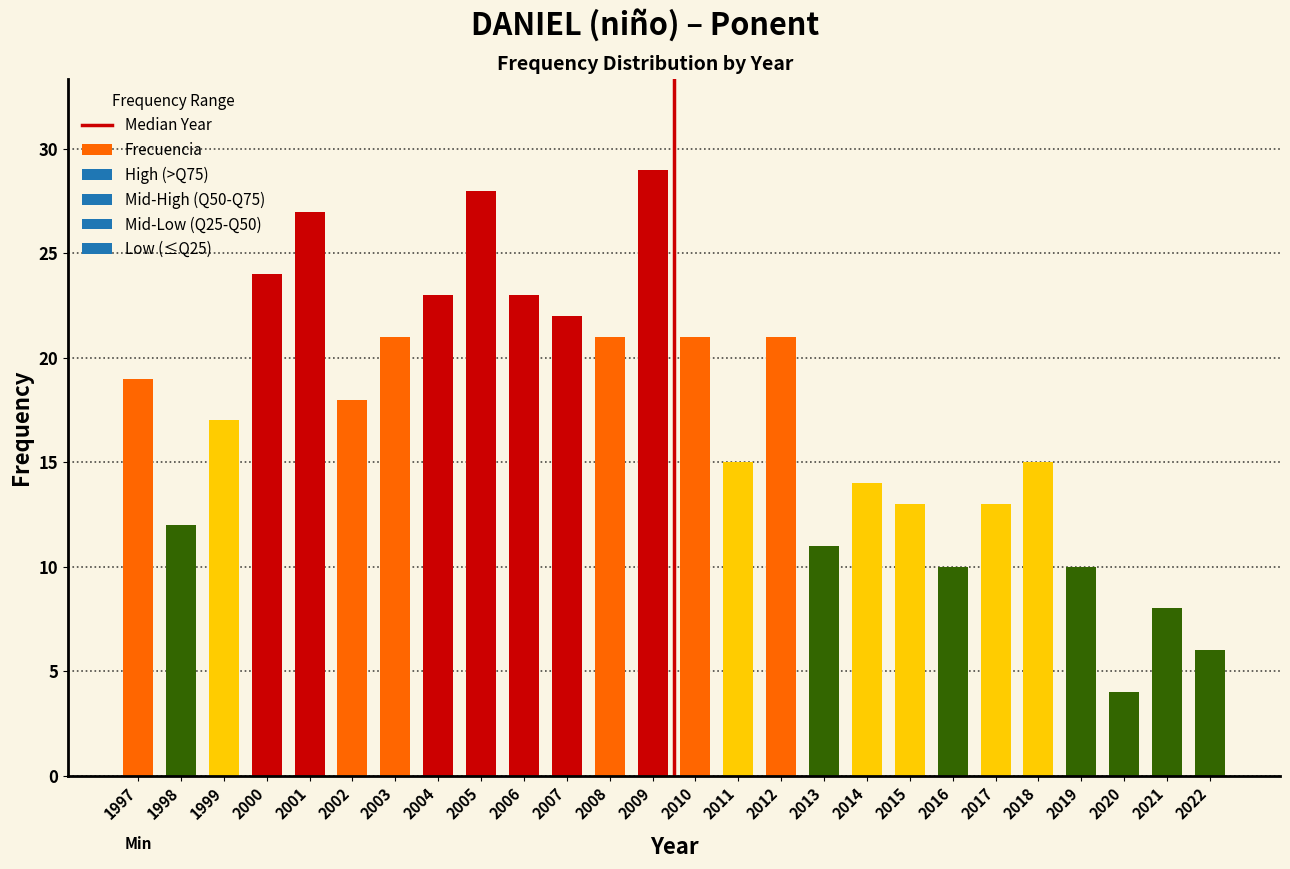

Reading left to right, list all the values displayed in this chart.

19	12	17	24	27	18	21	23	28	23	22	21	29	21	15	21	11	14	13	10	13	15	10	4	8	6